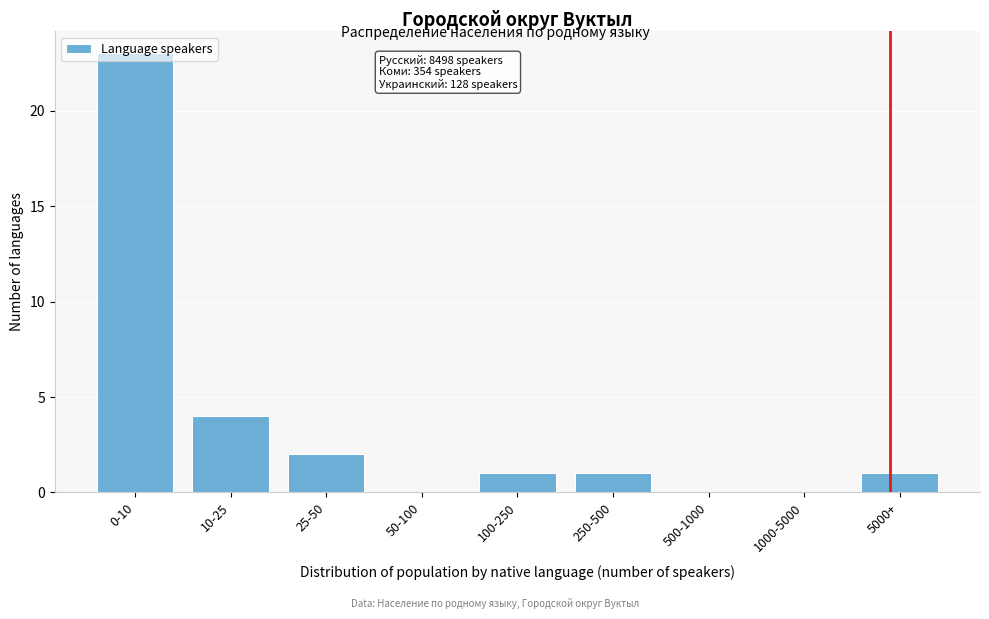

Where is the data nearest to the value 11?

10-25